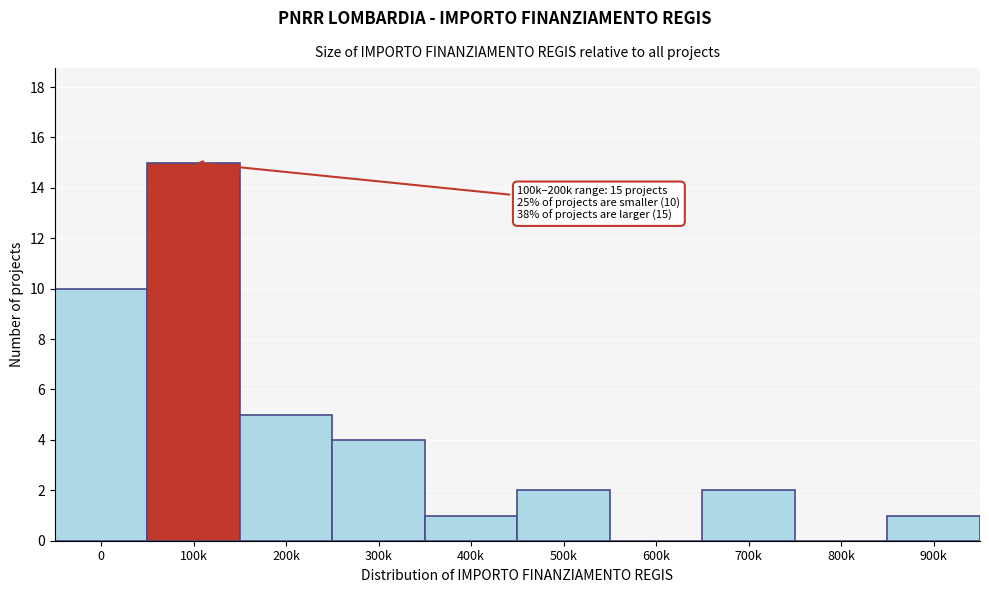

Reading right to left, list all the values displayed in this chart.

900k=1	800k=0	700k=2	600k=0	500k=2	400k=1	300k=4	200k=5	100k=15	0=10